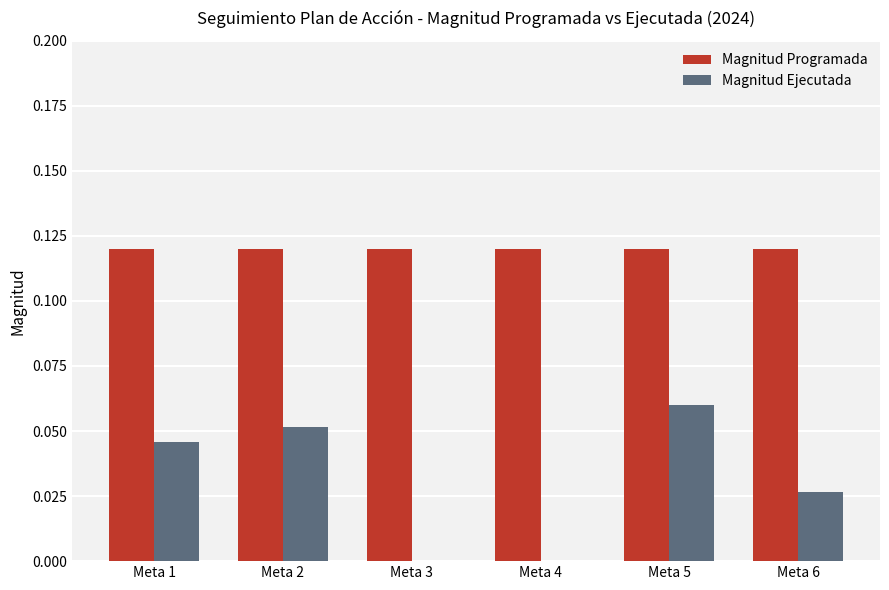

The Magnitud Ejecutada series shows 0.0 at Meta 1. True or false?

True